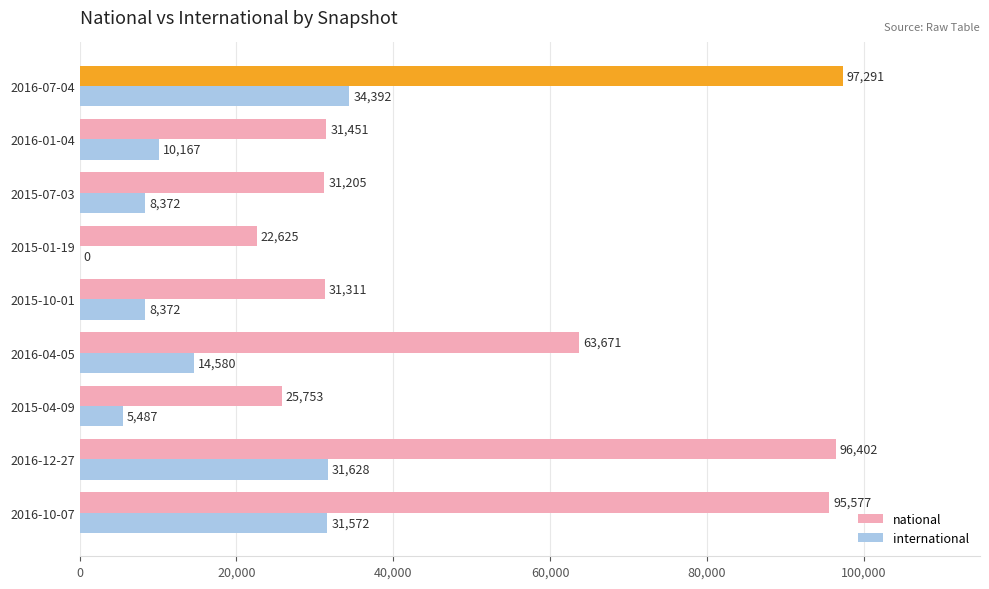

Where is national nearest to the value 59958?

2016-04-05